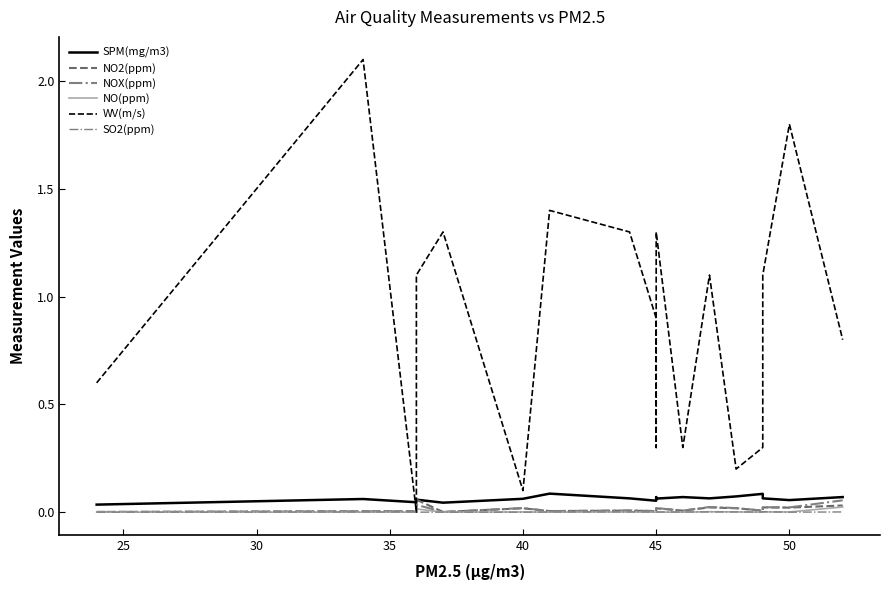

True or false: NOX(ppm) and WV(m/s) intersect in this chart.

True